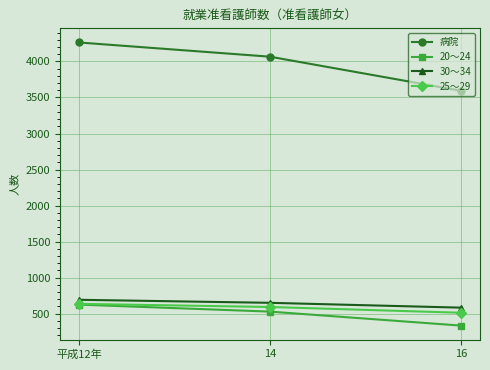

Where does the 20～24 series first go above 529?

平成12年